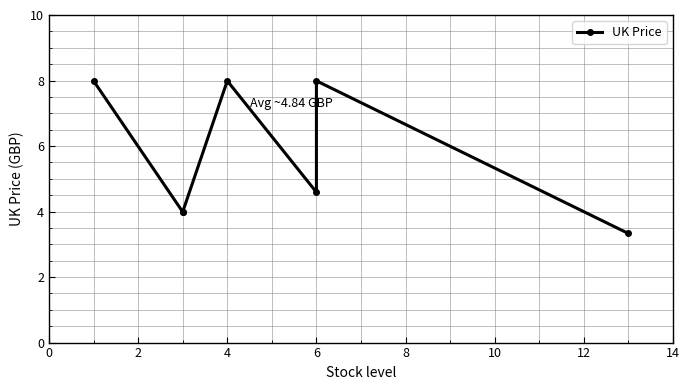

How many lines are shown in the chart?

1